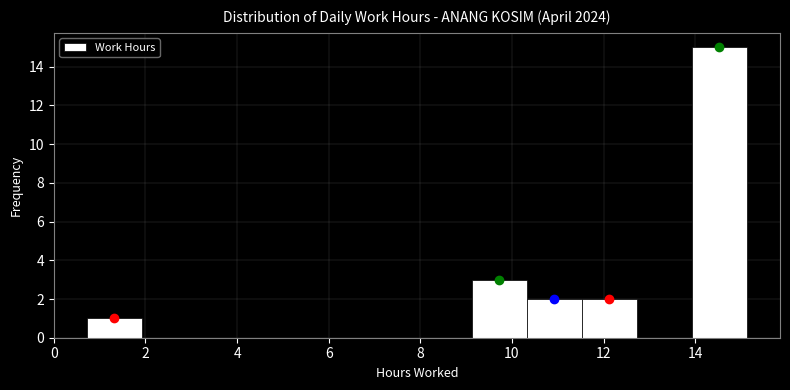

Reading left to right, list every bar in this chart as the range it spans on the x-axis followed by its height. Neither the bar edges nor the heights are printed on the chart, so give them approximately, as read against the axes.

0.8 to 2.0: 1
2.0 to 3.2: 0
3.2 to 4.4: 0
4.4 to 5.6: 0
5.6 to 6.8: 0
6.8 to 8.0: 0
8.0 to 9.2: 0
9.2 to 10.4: 3
10.4 to 11.6: 2
11.6 to 12.8: 2
12.8 to 14.0: 0
14.0 to 15.2: 15